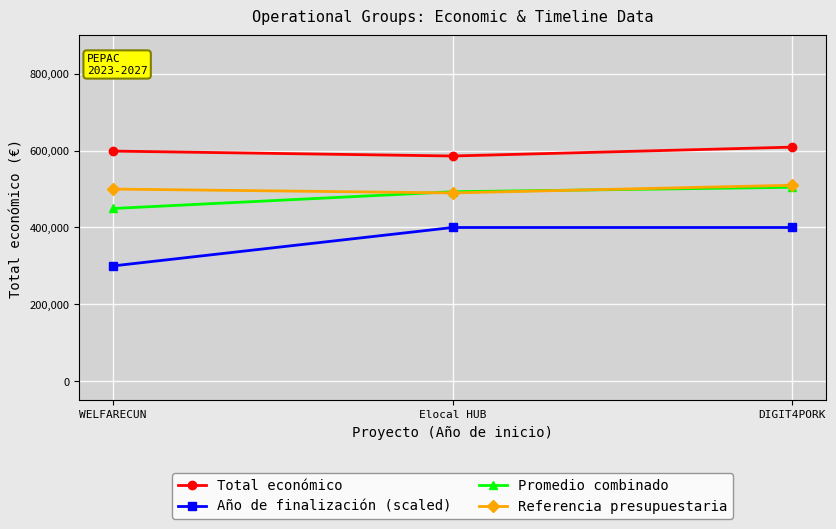

How many data points in Año de finalización (scaled) are less than 400000?

1